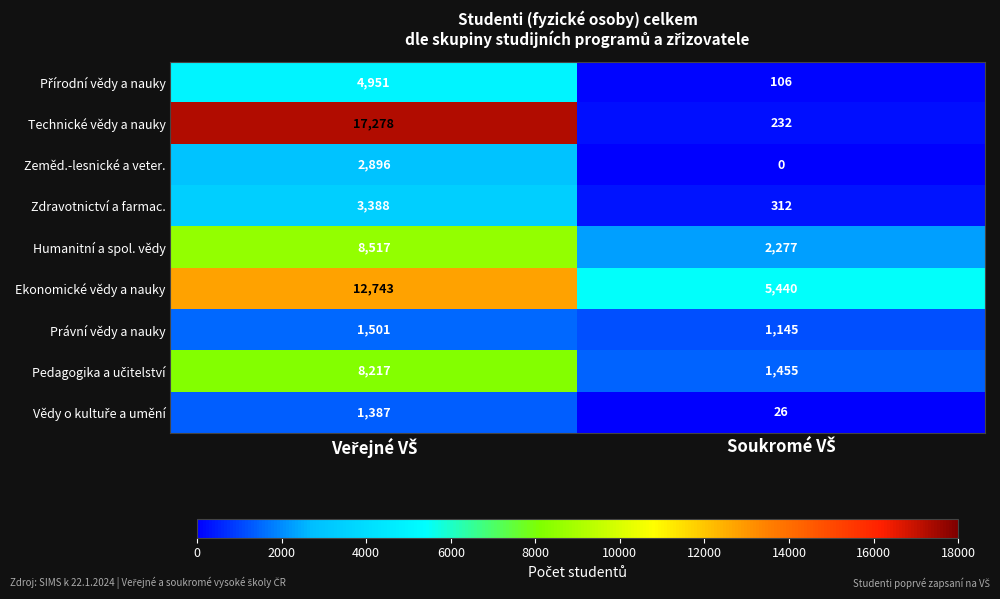

What is the minimum value for Zdravotnictví a farmac.?

312